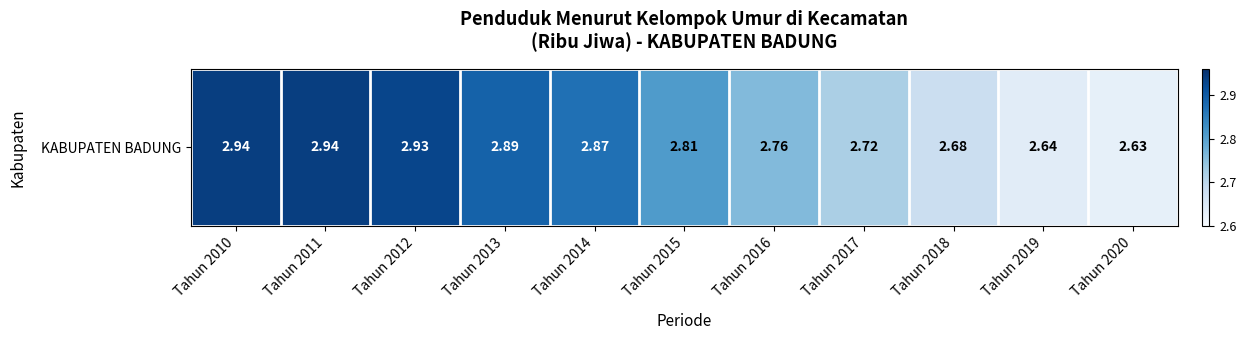

List the labels in order of value, smallest first.

Tahun 2020, Tahun 2019, Tahun 2018, Tahun 2017, Tahun 2016, Tahun 2015, Tahun 2014, Tahun 2013, Tahun 2012, Tahun 2010, Tahun 2011